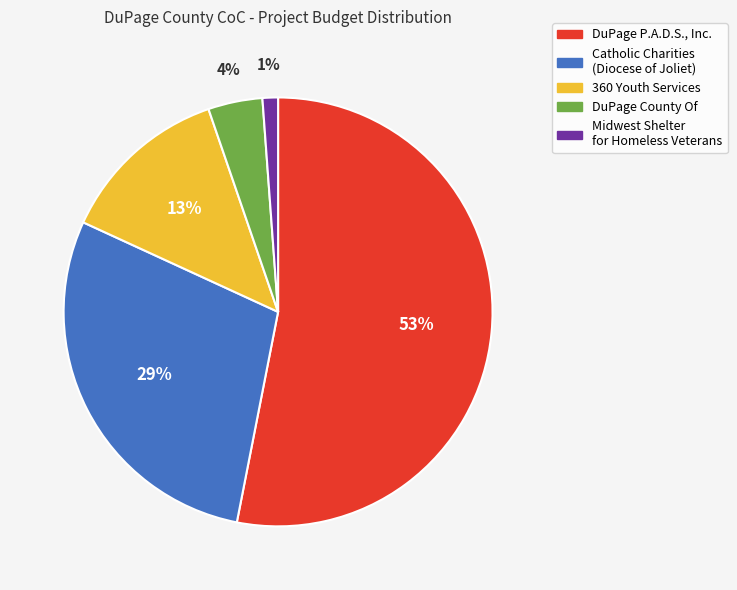

To the nearest percent, what is the average slice percentage?

20%